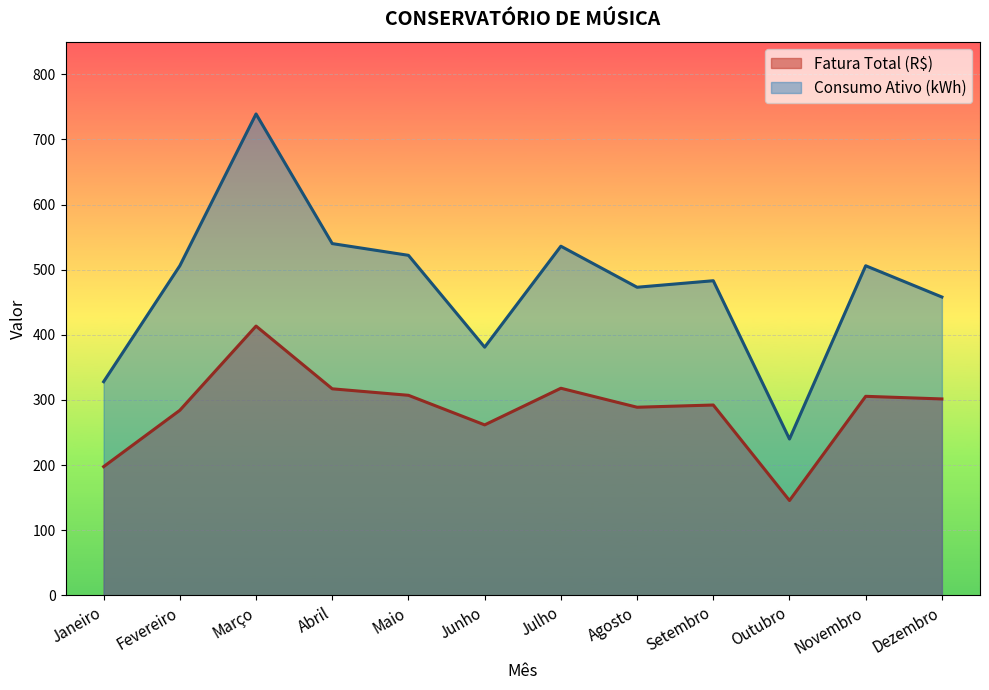

Which series changed the most between Outubro and Novembro?

Consumo Ativo (kWh)